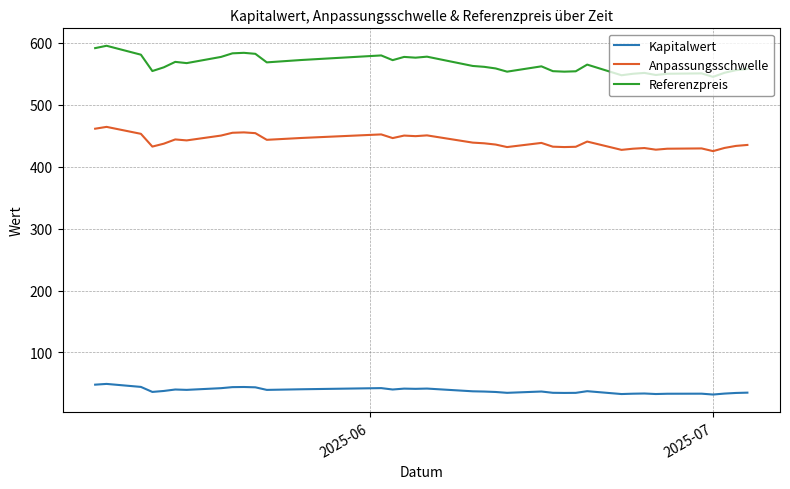

Reading left to right, what are all the values shown in this chart?

Kapitalwert: 48.0	49.3	44.4	36.3	37.9	40.2	39.6	42.4	44.1	44.3	43.8	39.6	40.6	42.5	42.5	40.2	40.2	41.7	41.3	41.7	37.3	36.9	36.2	34.9	37.0	34.9	34.7	34.8	37.5	32.9	33.5	33.8	32.9	33.4	33.5	32.1	33.6	34.7	35.1
Anpassungsschwelle: 461.3	464.3	453.0	432.4	437.1	444.0	442.4	450.2	454.7	455.4	454.1	443.4	446.3	452.1	452.1	446.2	446.2	450.2	449.3	450.5	438.8	437.7	435.7	431.7	438.4	432.3	431.7	432.1	440.5	427.1	429.0	430.1	427.4	429.0	429.5	425.1	430.2	433.5	435.1
Referenzpreis: 591.4	595.2	580.8	554.4	560.4	569.2	567.2	577.2	583.0	583.8	582.2	568.4	572.2	579.6	579.6	572.0	572.0	577.2	576.0	577.6	562.6	561.2	558.6	553.4	562.0	554.2	553.4	554.0	564.8	547.6	550.0	551.4	548.0	550.0	550.6	545.0	551.6	555.8	557.8